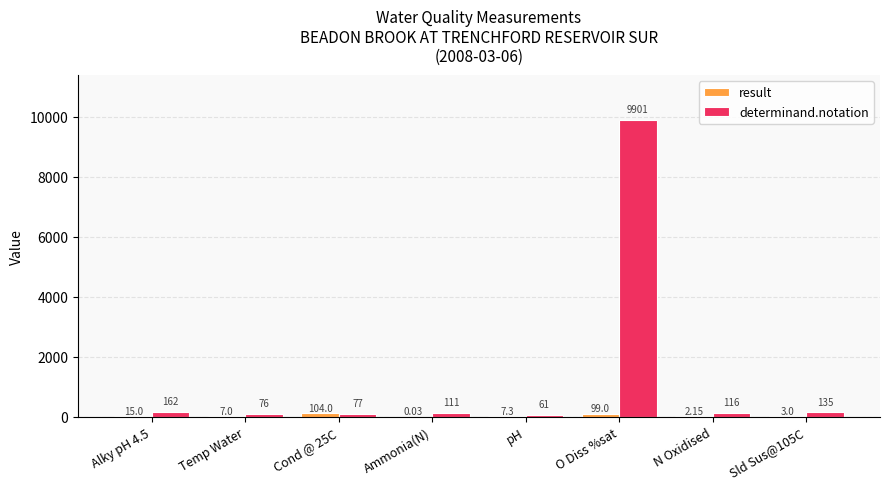

True or false: determinand.notation has a value of 9901.0 at O Diss %sat.

True